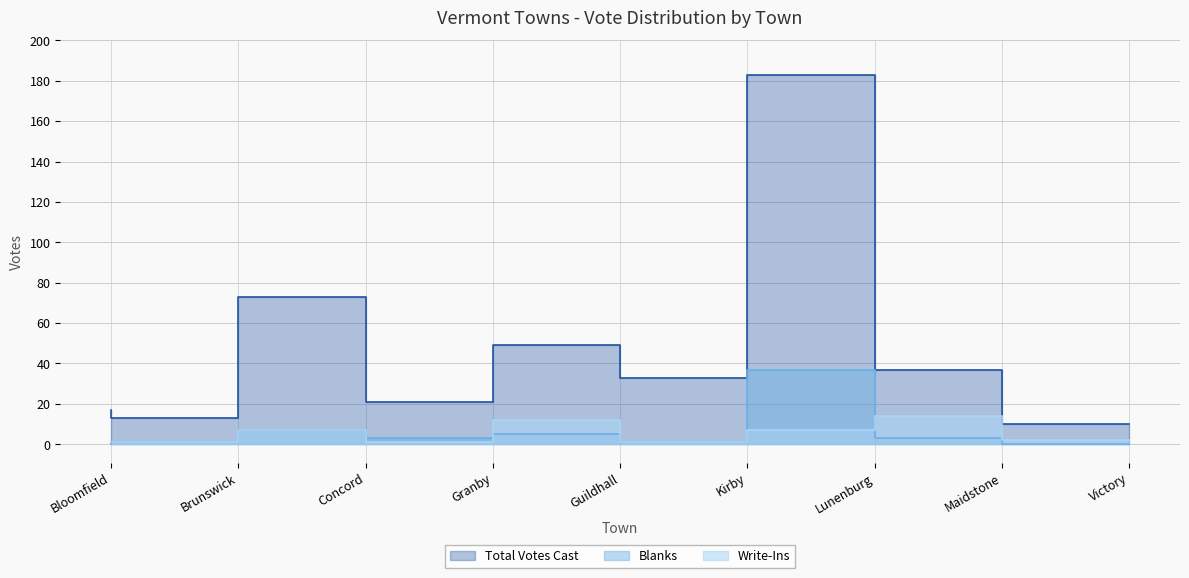

What is the difference between the second highest and second lowest values in the Write-Ins series?

11